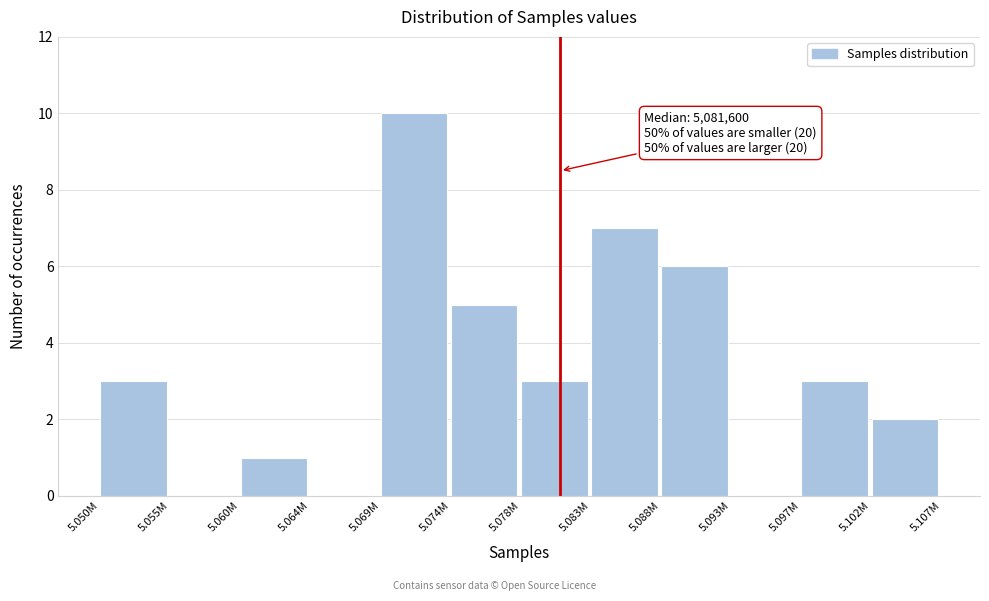

Reading left to right, what are all the values shown in this chart?

5.050M=3	5.055M=0	5.060M=1	5.064M=0	5.069M=10	5.074M=5	5.078M=3	5.083M=7	5.088M=6	5.093M=0	5.097M=3	5.102M=2